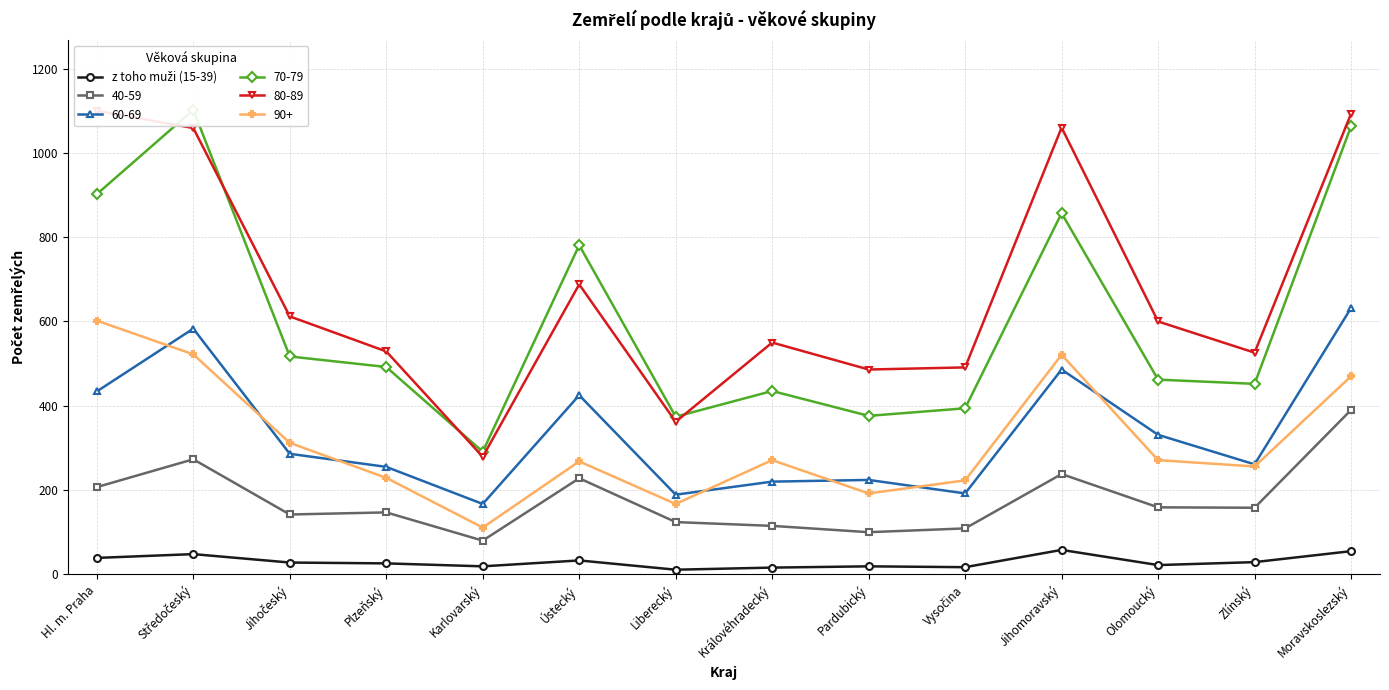

Reading right to left, extract all data points from this chart.

55	29	22	58	17	19	16	11	33	19	26	28	48	39